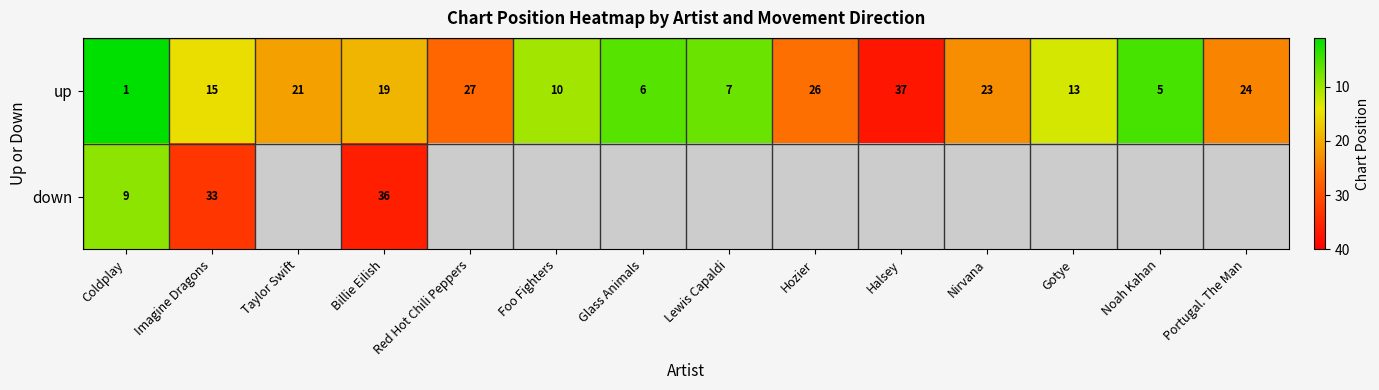

List the labels in order of up value, largest first.

Halsey, Red Hot Chili Peppers, Hozier, Portugal. The Man, Nirvana, Taylor Swift, Billie Eilish, Imagine Dragons, Gotye, Foo Fighters, Lewis Capaldi, Glass Animals, Noah Kahan, Coldplay